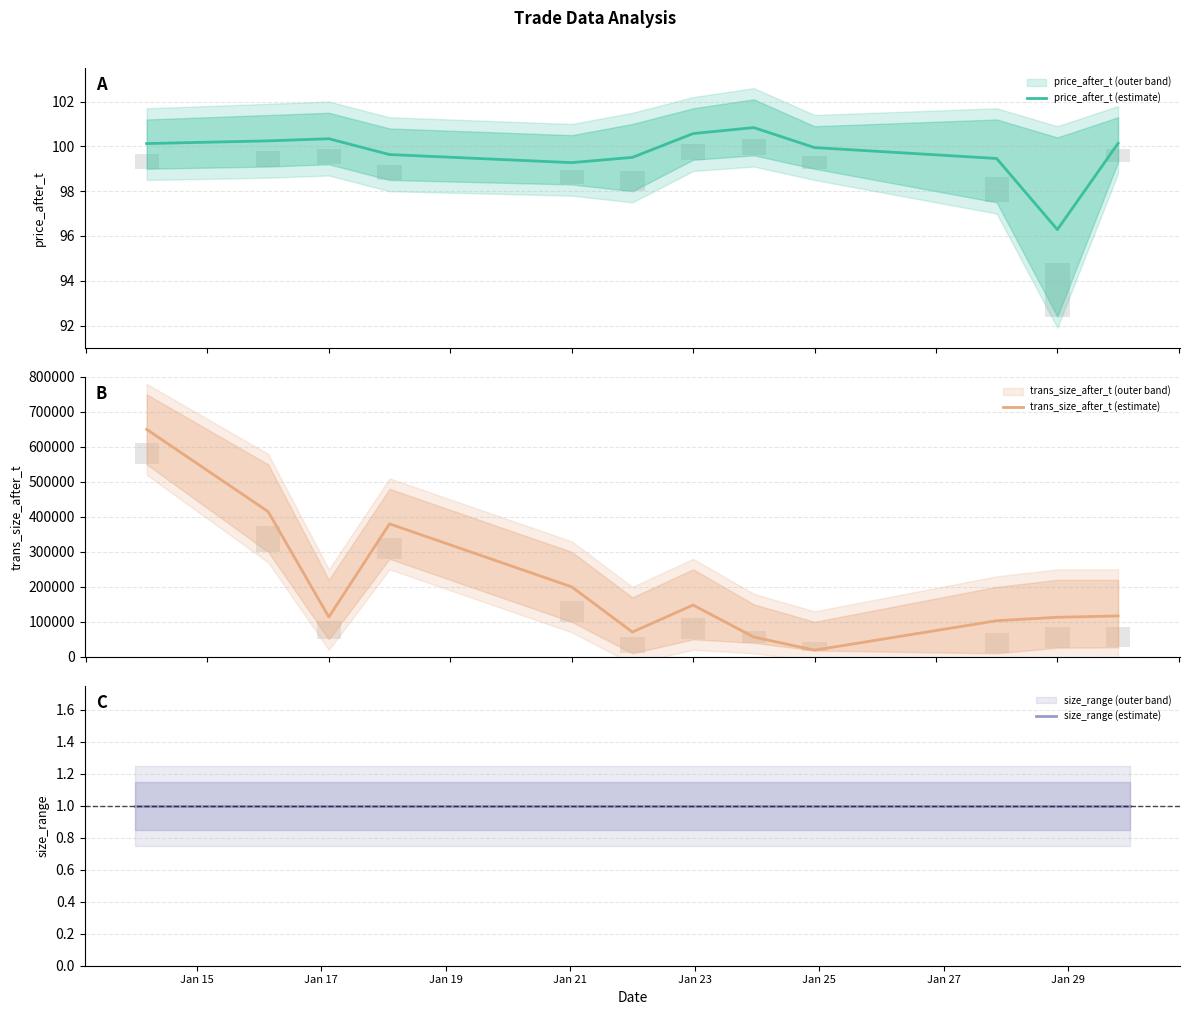

List the series in order of their peak value, highest first.

trans_size_after_t (estimate), price_after_t (estimate), size_range (estimate)